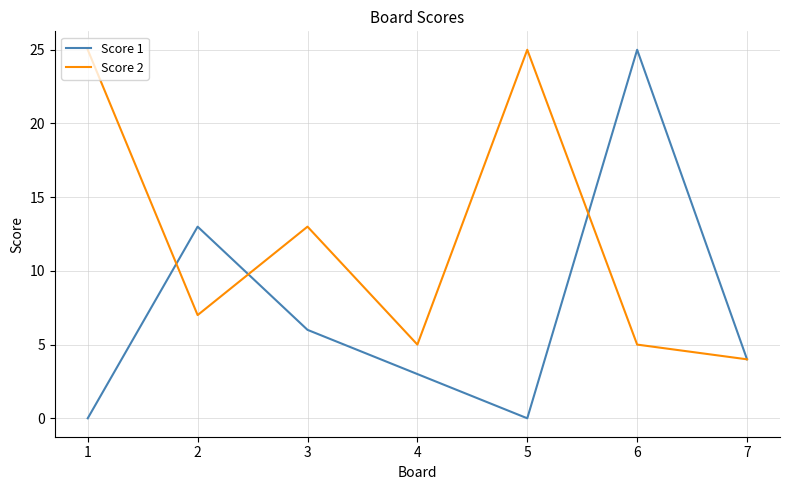

True or false: Score 2 and Score 1 intersect in this chart.

True